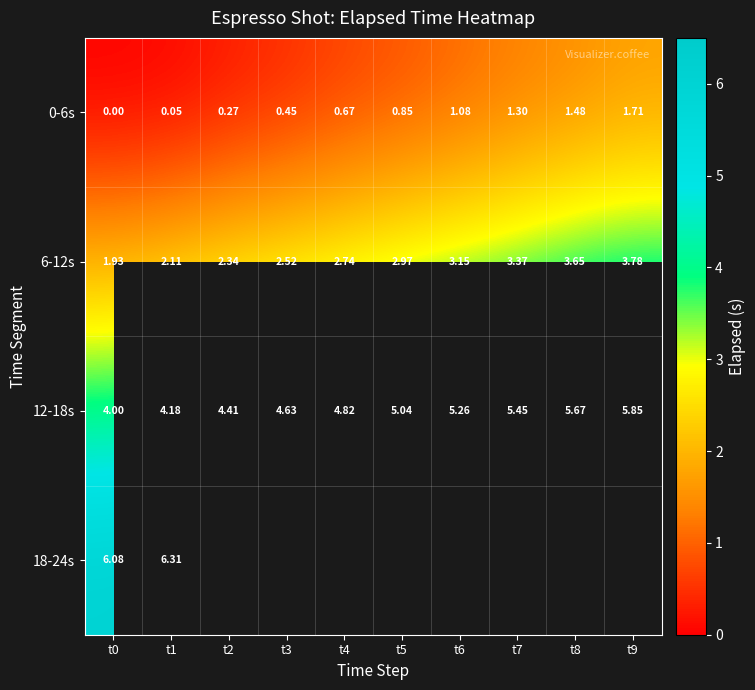

At which category is the sum across all series the highest?

t1